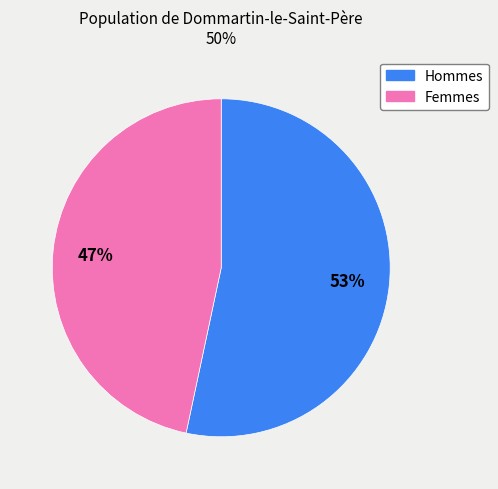

To the nearest percent, what is the average slice percentage?

50%